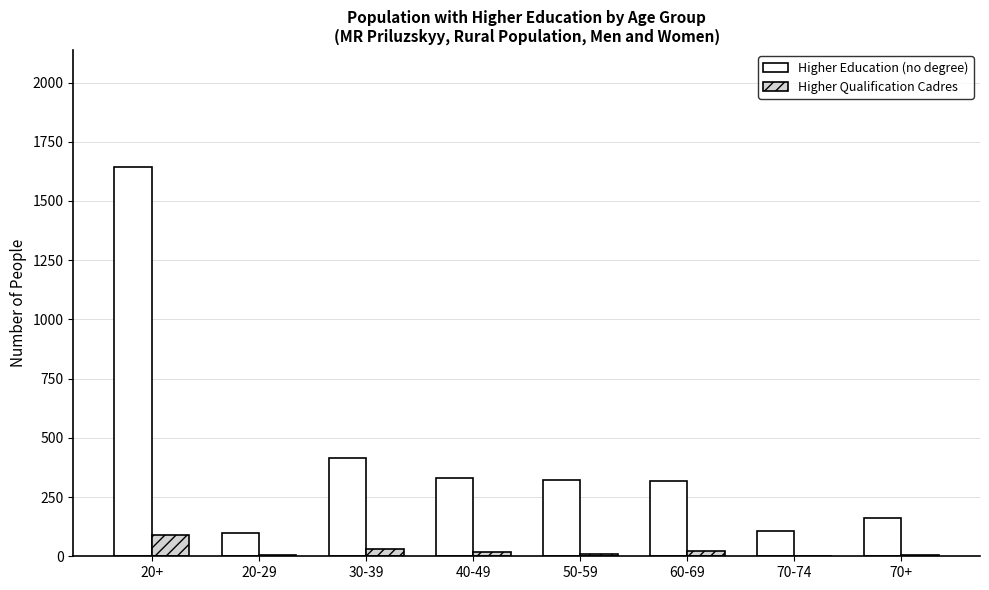

What is the sum of all Higher Education (no degree) values?

3395